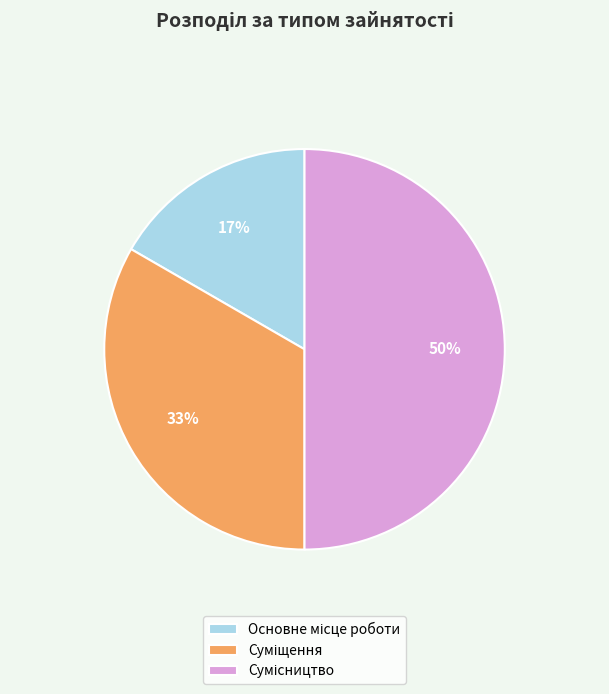

To the nearest percent, what is the difference between the largest and smallest slice percentages?

33%